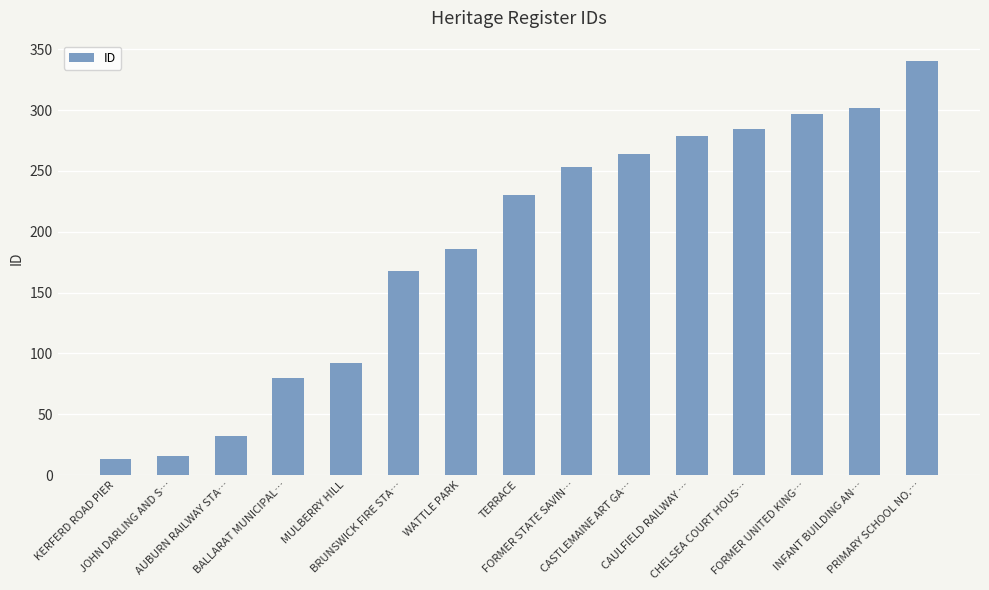

Is it true that the value at CHELSEA COURT HOUS… is 507?

False